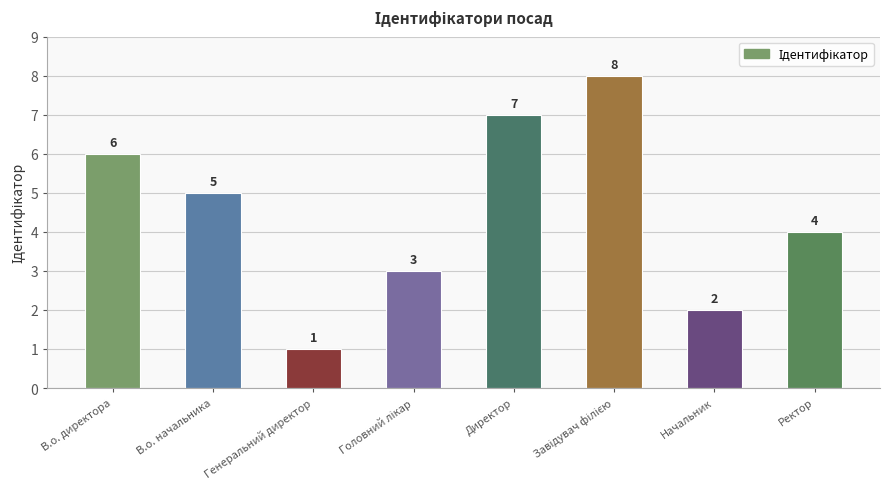

At which label does the data first exceed 5?

В.о. директора